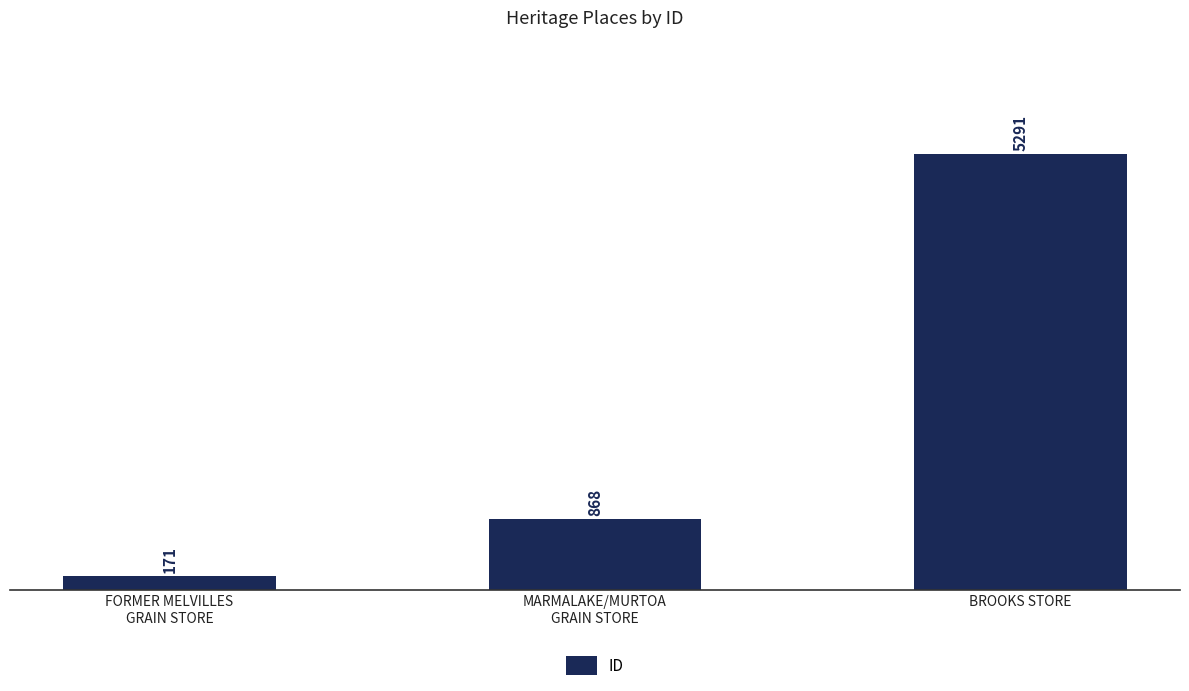

True or false: the data shows 8968 at BROOKS STORE.

False